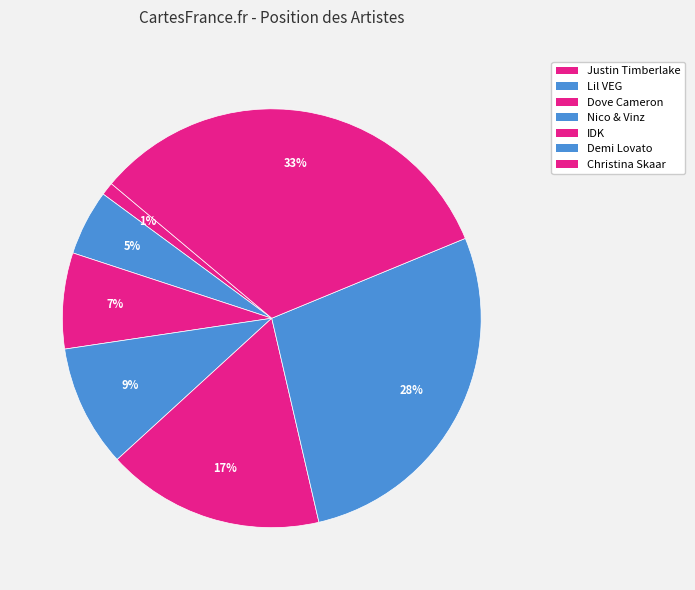

Count the number of slices in the pie.

7